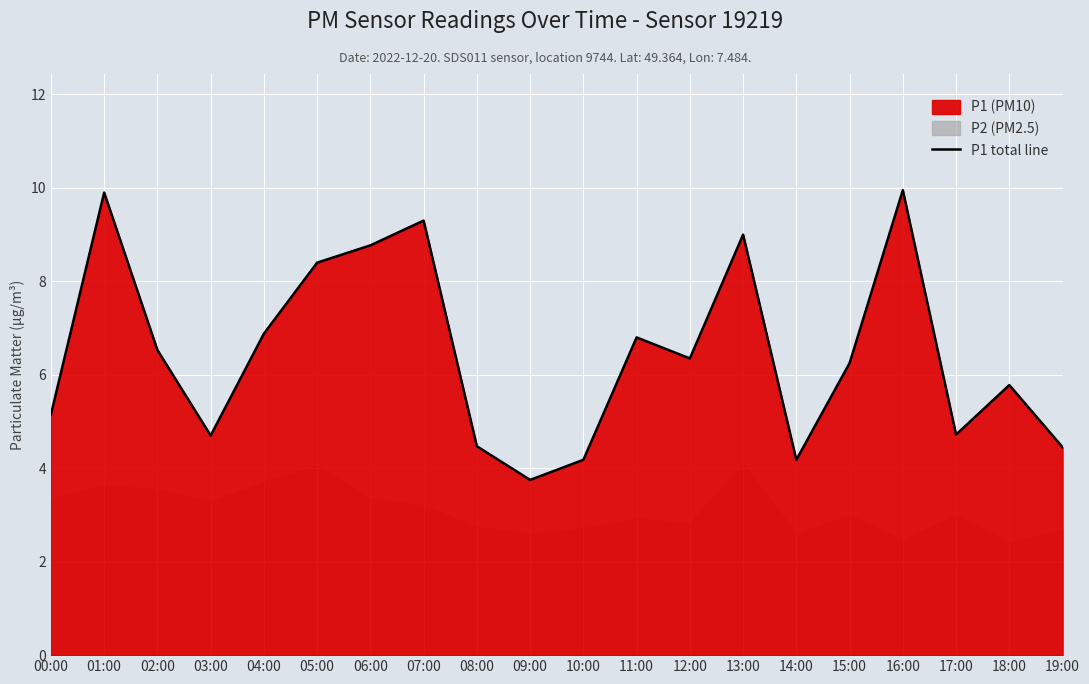

Which has a higher value, 04:00 or 17:00?

04:00